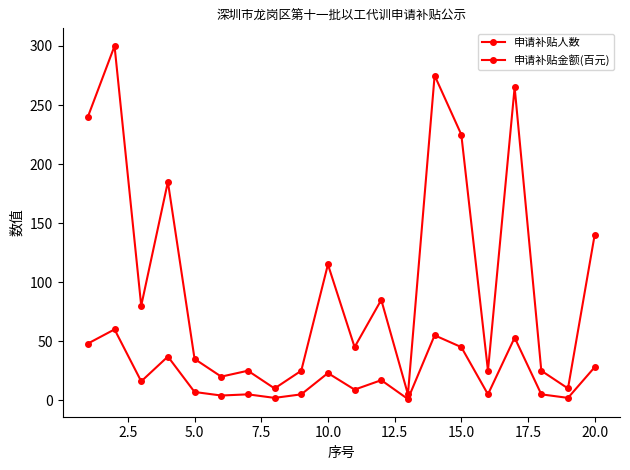

How many lines are shown in the chart?

2